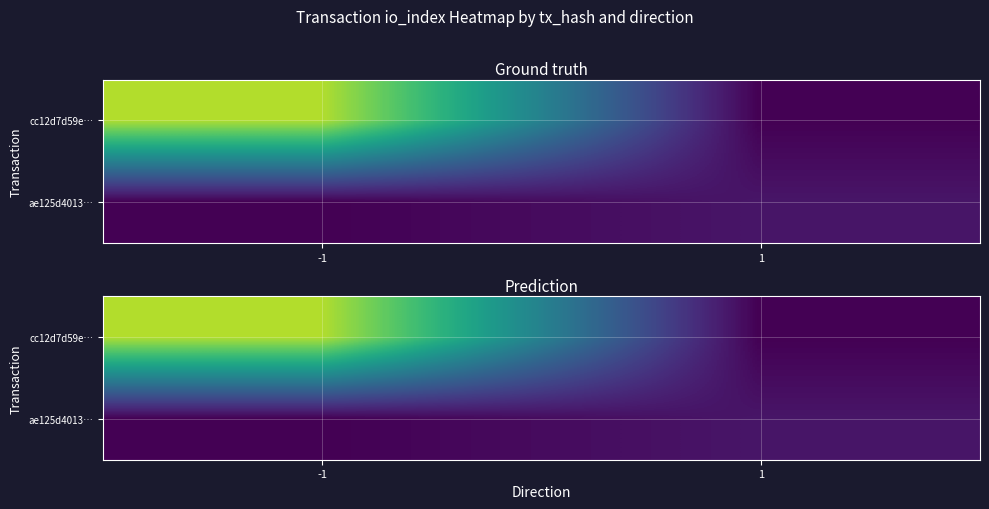

Which series has the largest total across all categories?

cc12d7d59e…